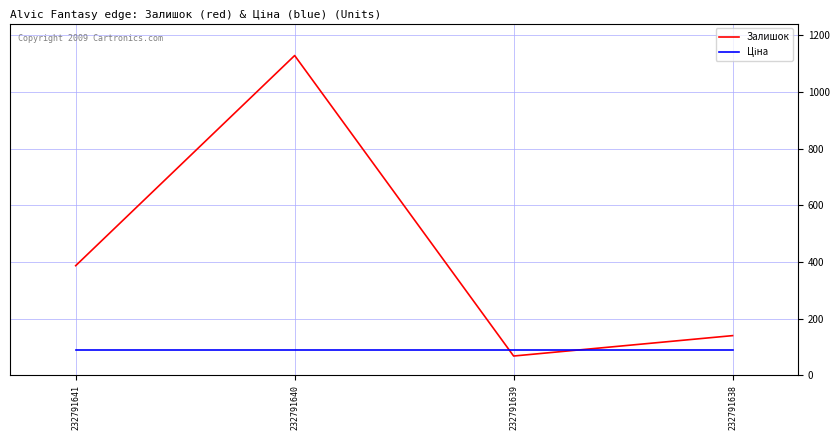

How many lines are shown in the chart?

2